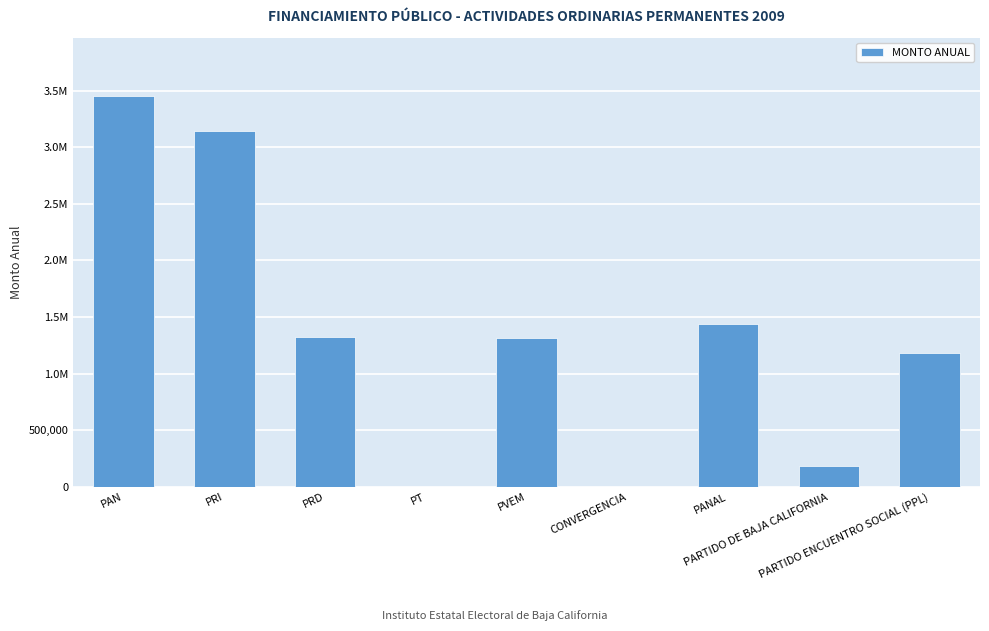

Are the bars horizontal?

No